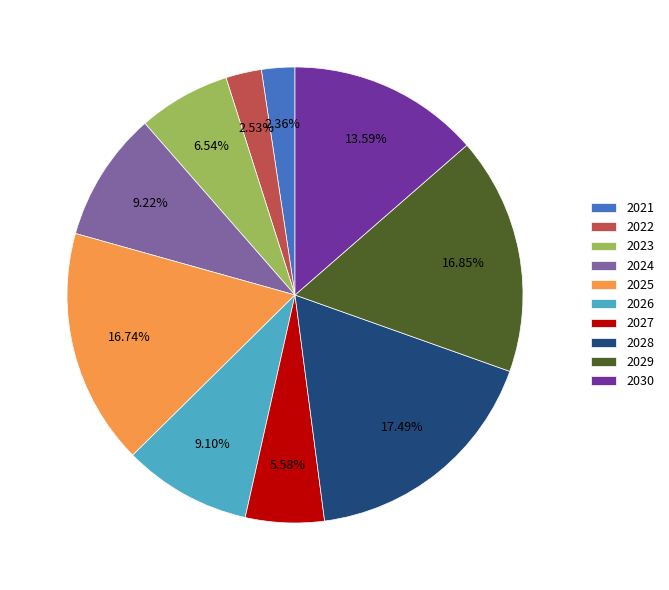

Which category has the biggest portion of the pie?

2028